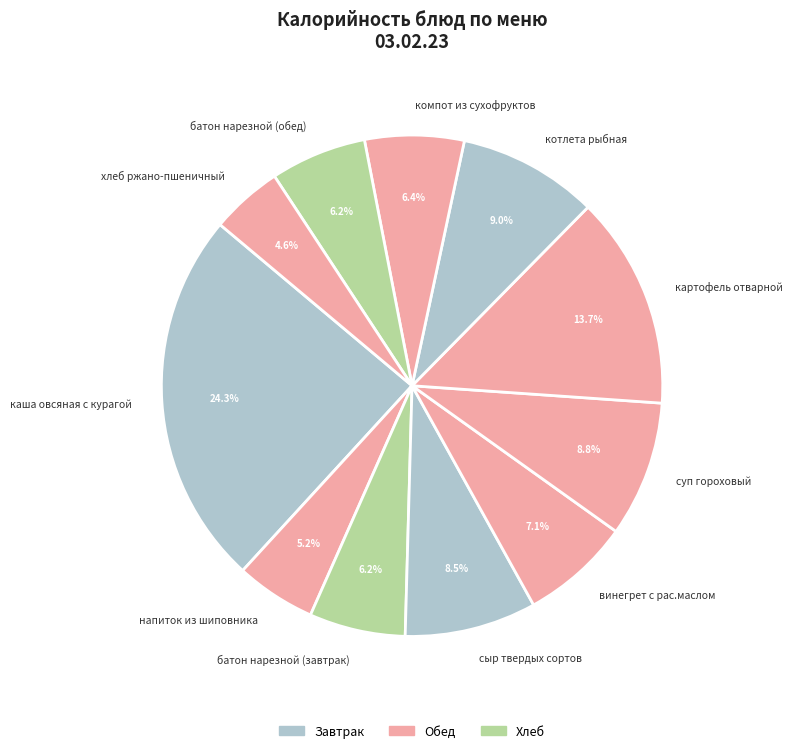

Does батон нарезной (завтрак) account for over 50% of the chart?

No